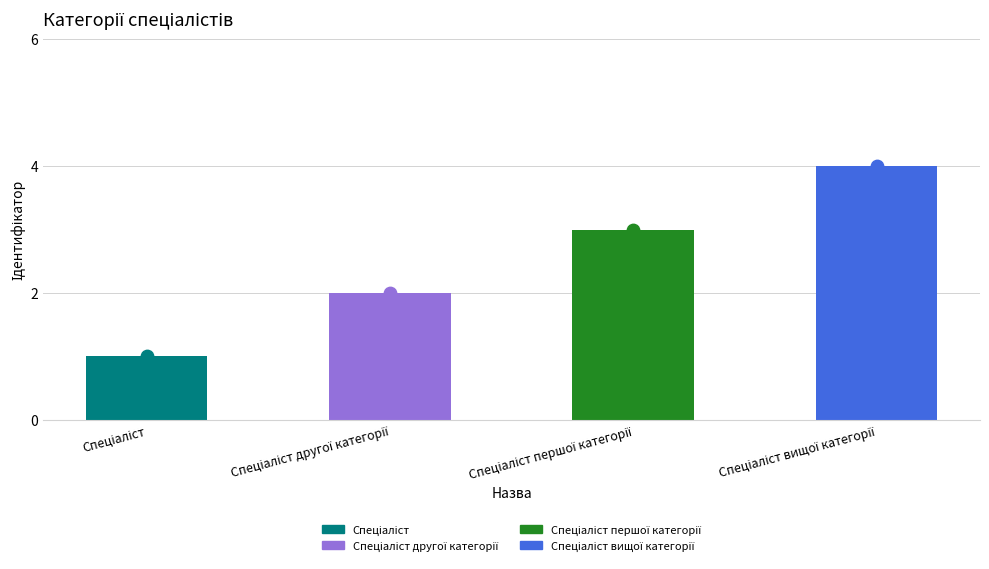

Which has a higher value, Спеціаліст вищої категорії or Спеціаліст другої категорії?

Спеціаліст вищої категорії